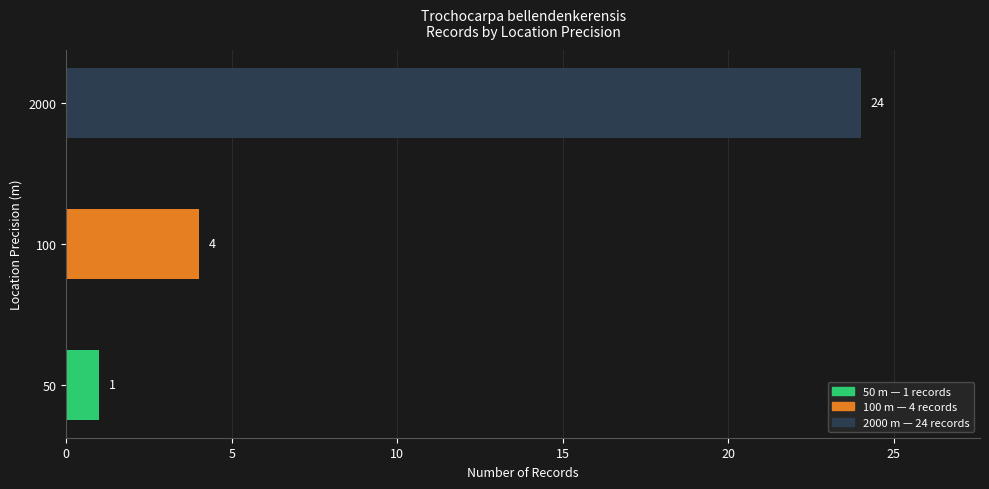

Rank the categories by value from lowest to highest.

50, 100, 2000